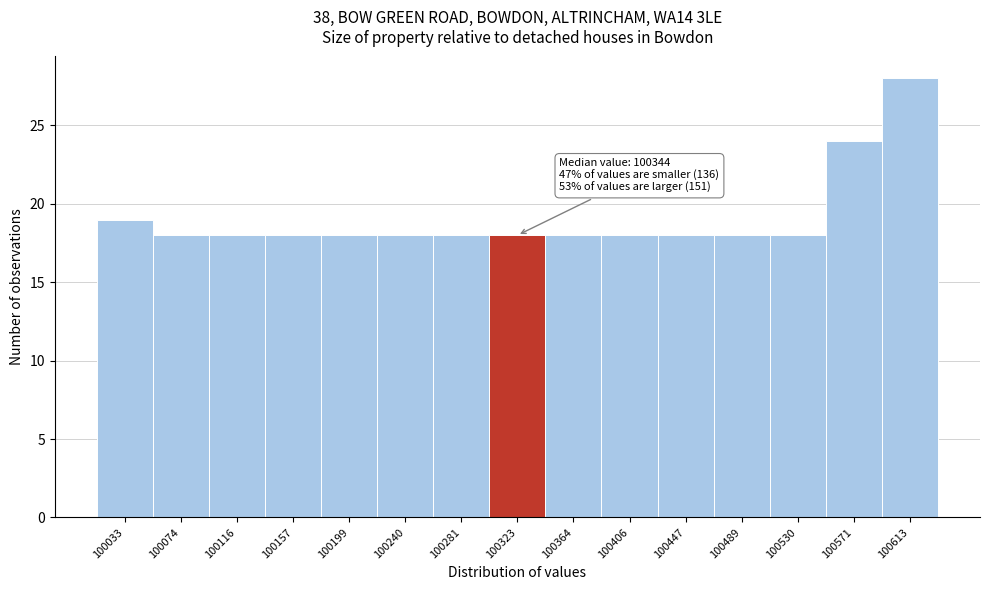

Reading left to right, transcribe all the data shown in this chart.

19	18	18	18	18	18	18	18	18	18	18	18	18	24	28